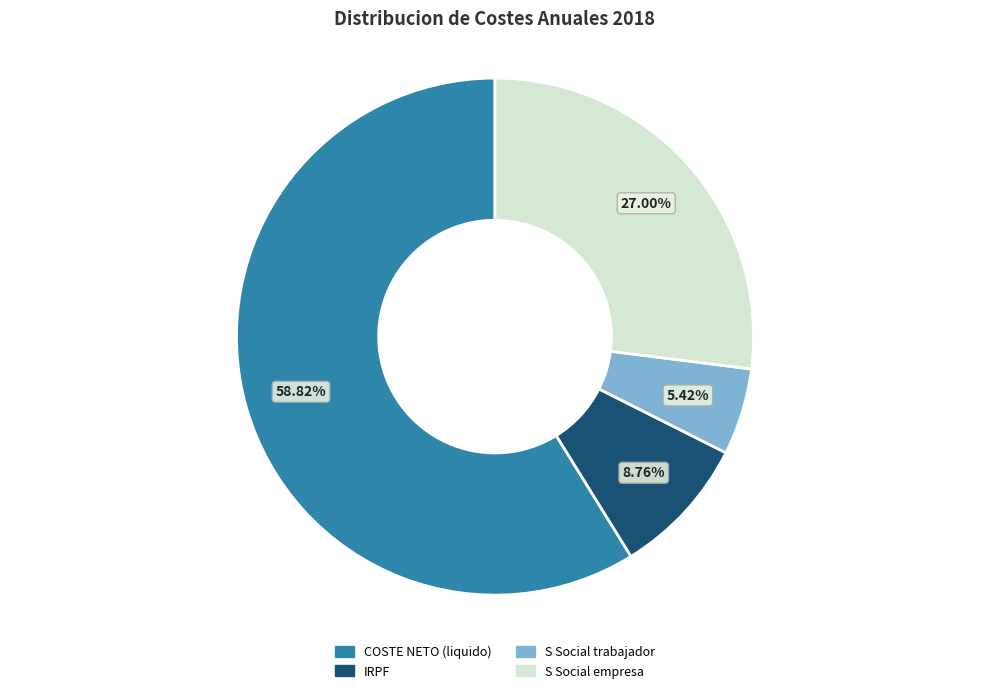

Is there any slice that represents more than half of the pie?

Yes